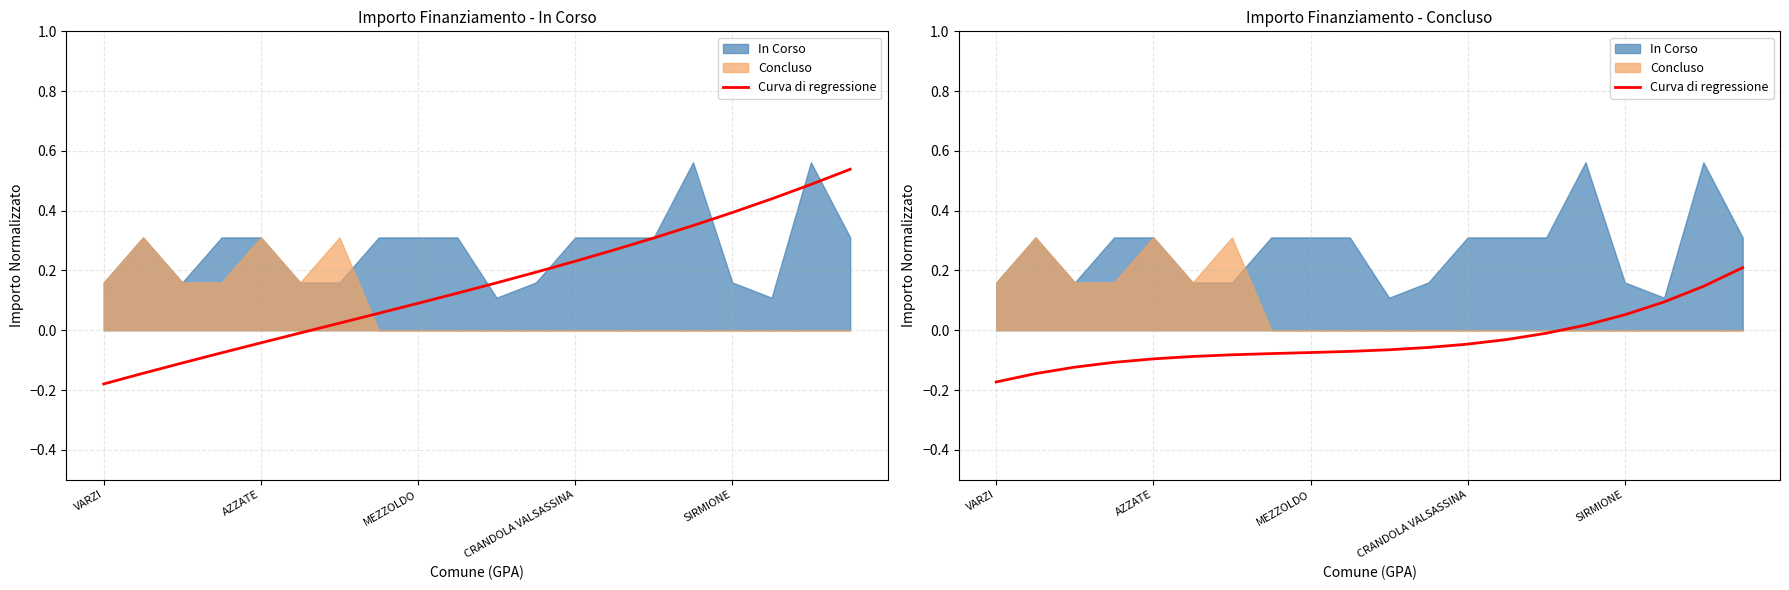

The value at MEZZOLDO is -0.1. True or false?

True